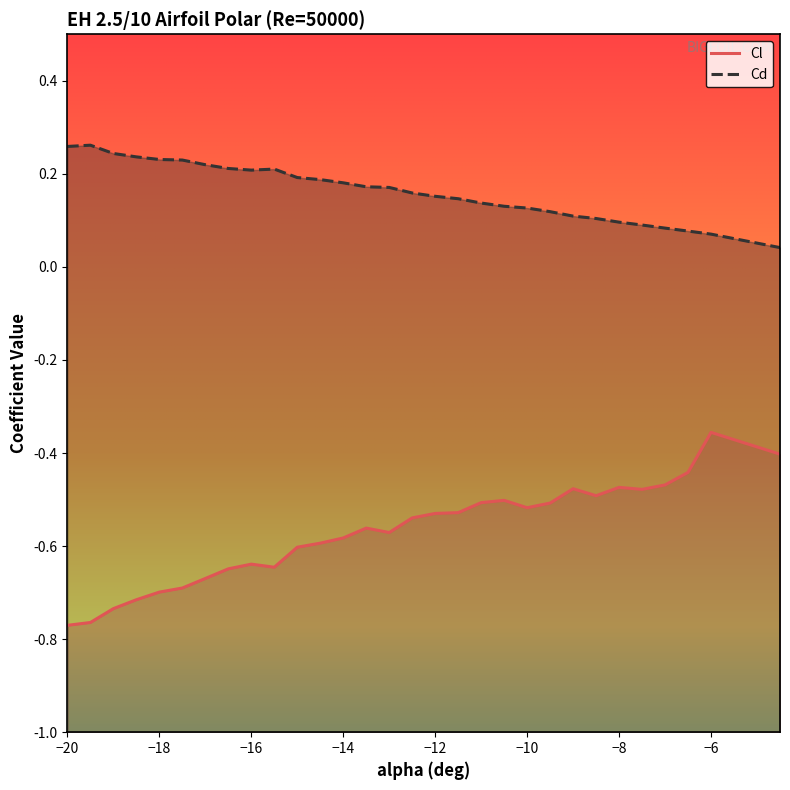

What is the difference between the maximum and second lowest values in the Cd series?

0.2